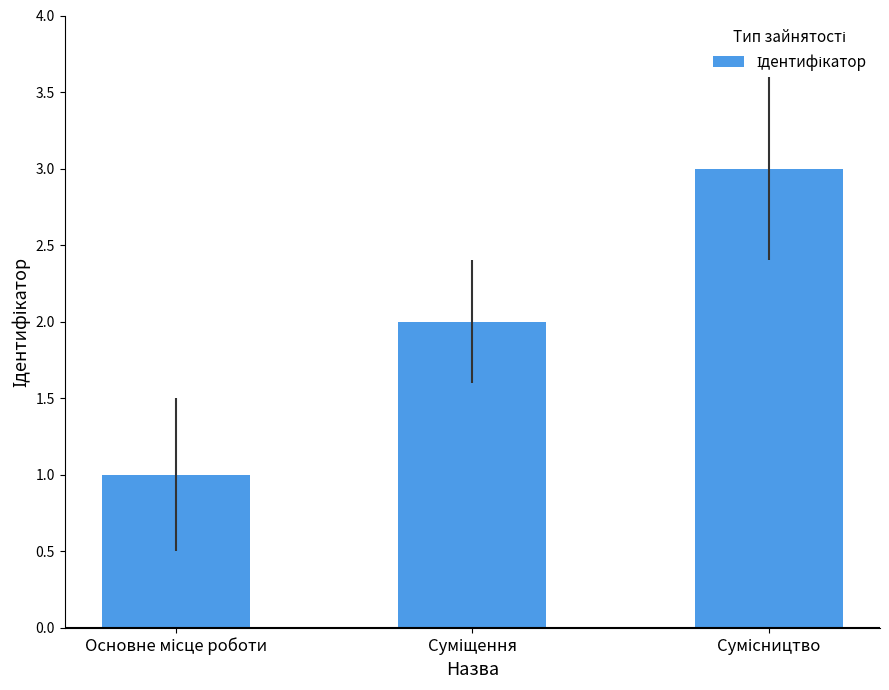

What is the greatest value displayed?

3